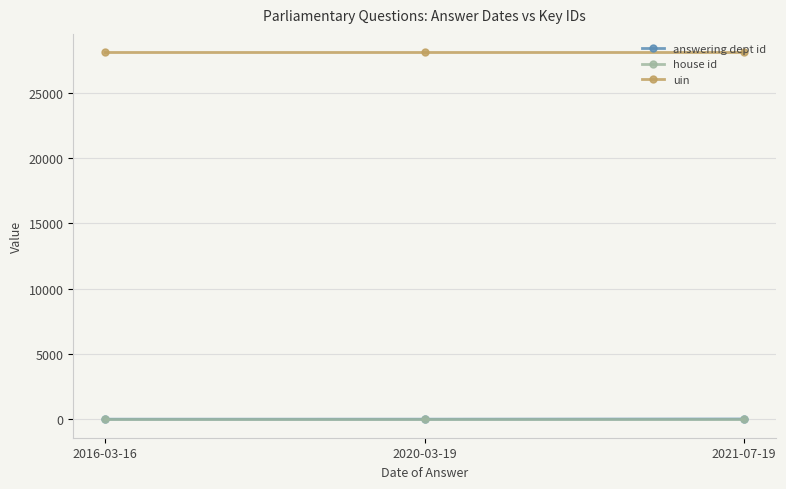

What is the label of the 2nd point from the right?

2020-03-19